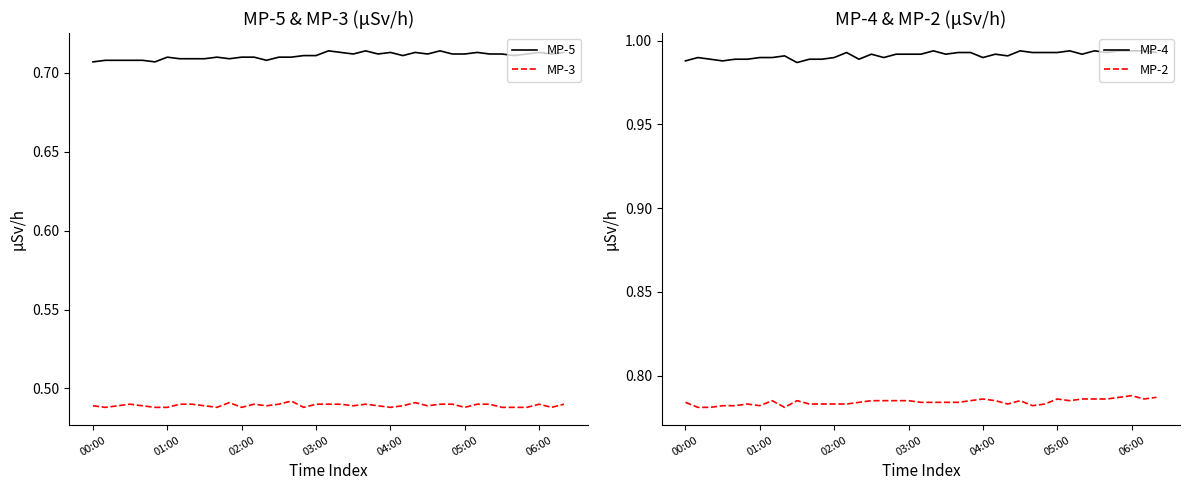

Is it true that MP-3 equals 0.7 at 00:00?

False